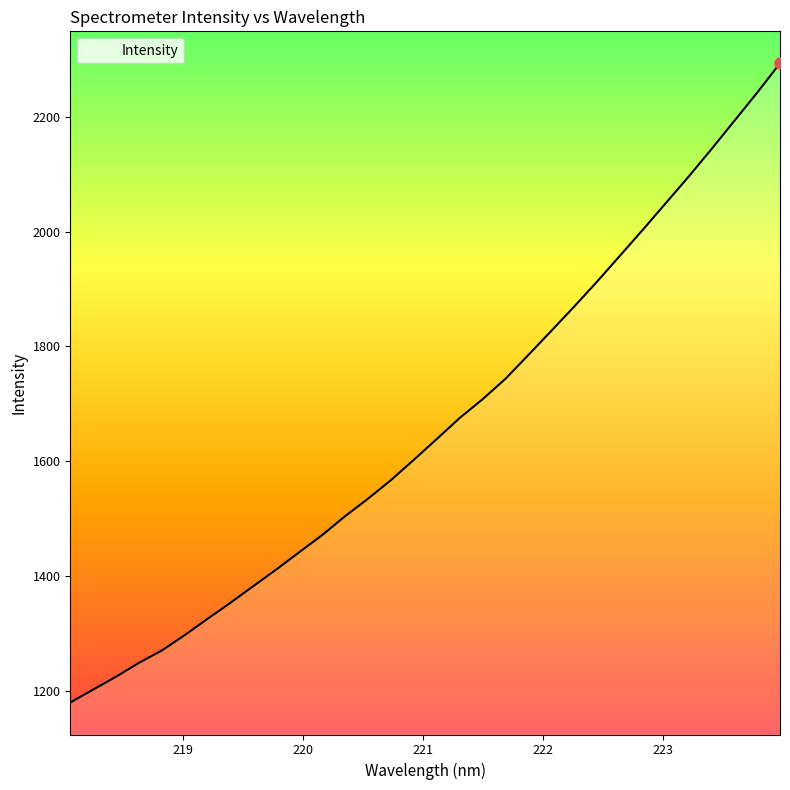

What is the greatest value displayed?

2293.0